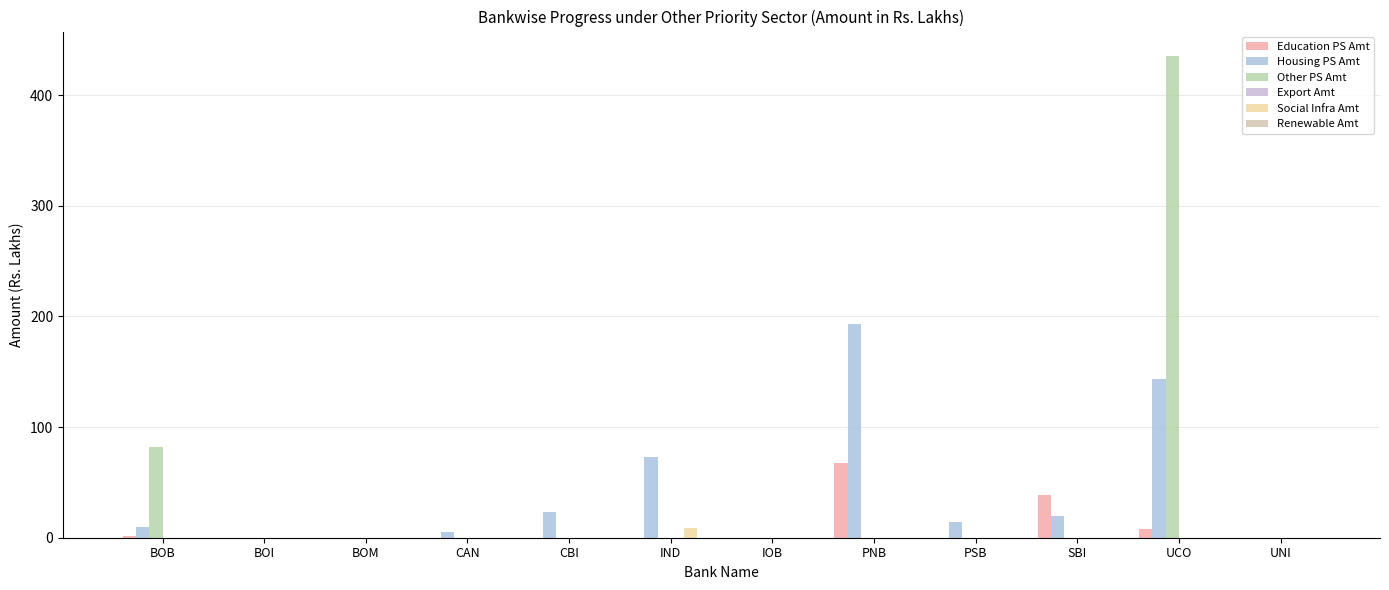

Count the number of categories in the chart.

12